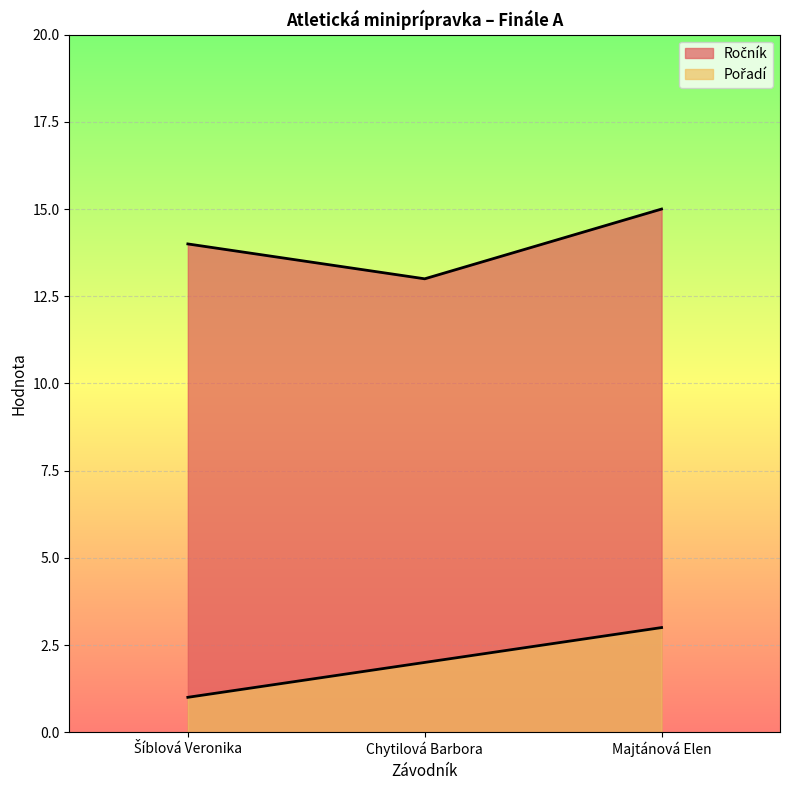

How many lines are shown in the chart?

2